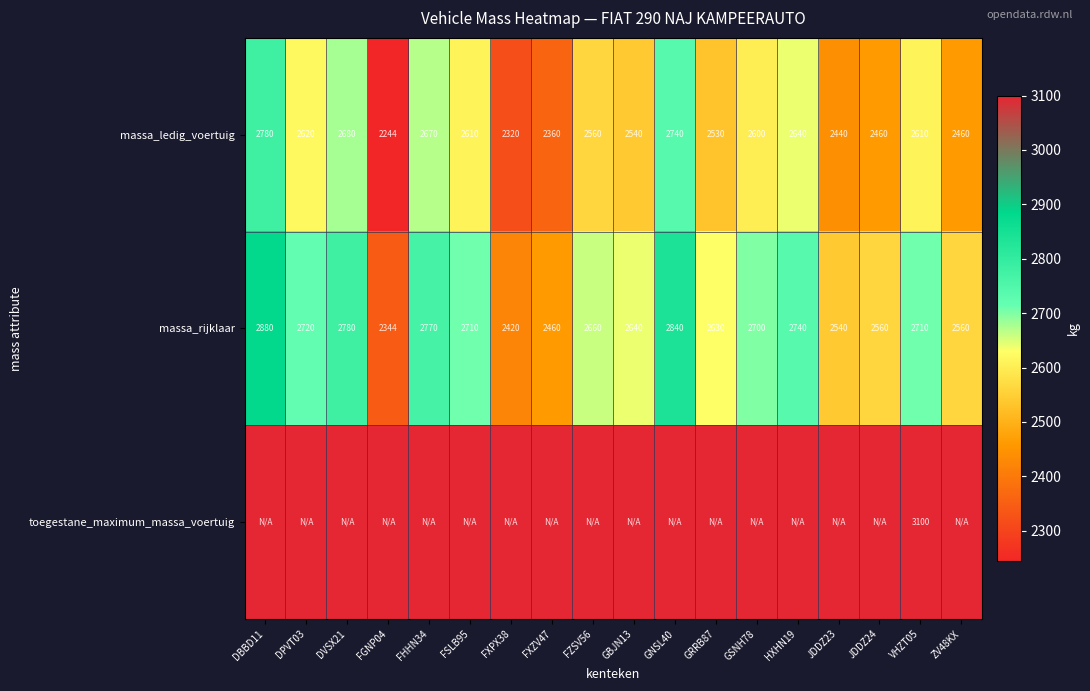

Is it true that massa_rijklaar equals 4387 at FSLB95?

False